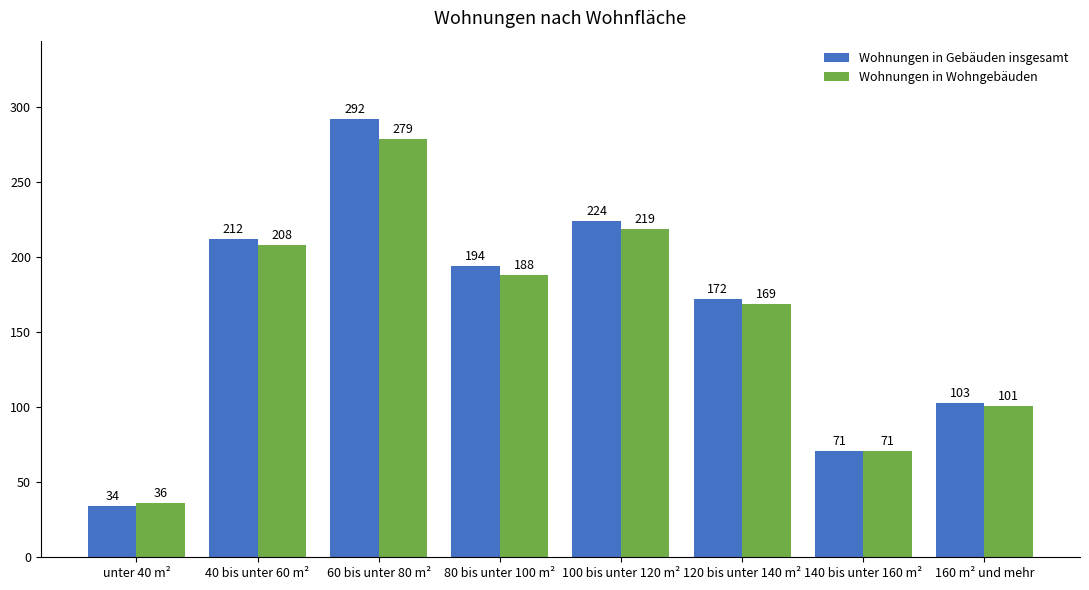

At which category is the sum across all series the highest?

60 bis unter 80 m²